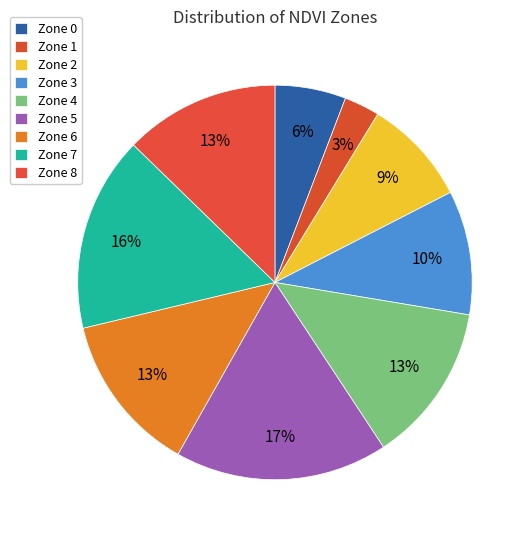

Is there any slice that represents more than half of the pie?

No